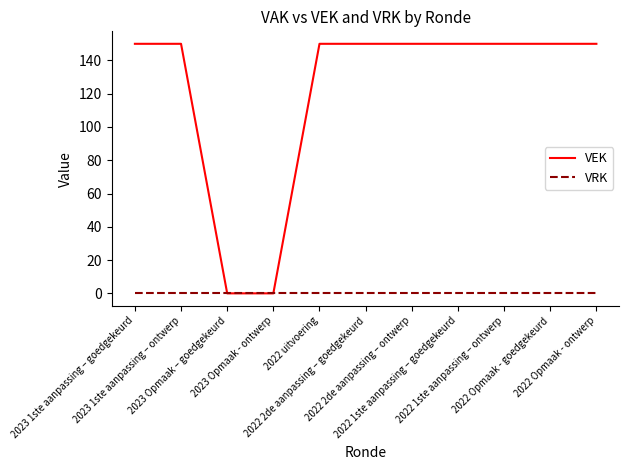

What is the maximum value shown in the chart?

150